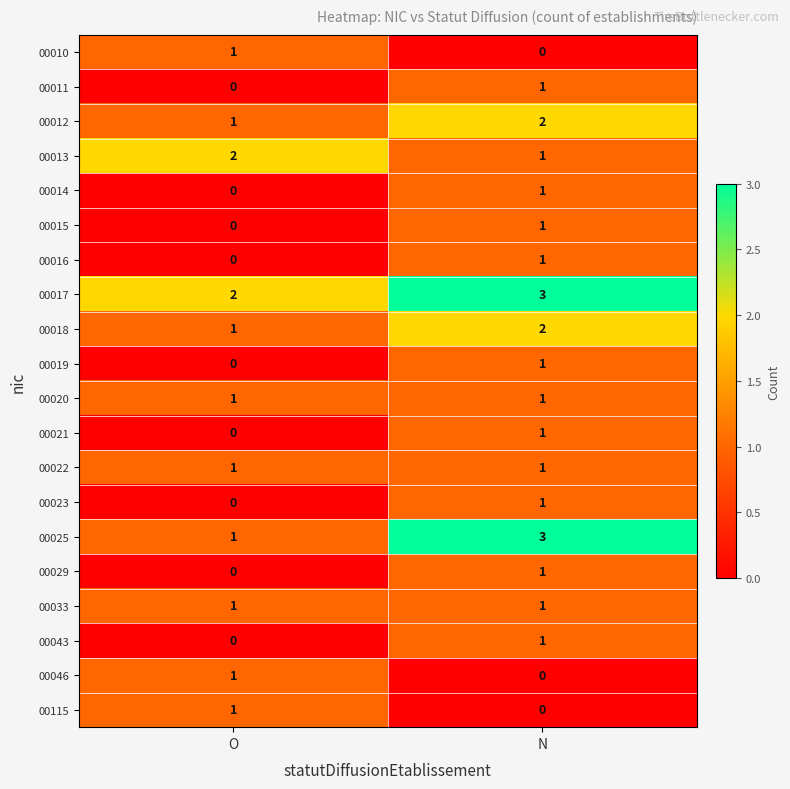

Which category has the highest value across all series?

N